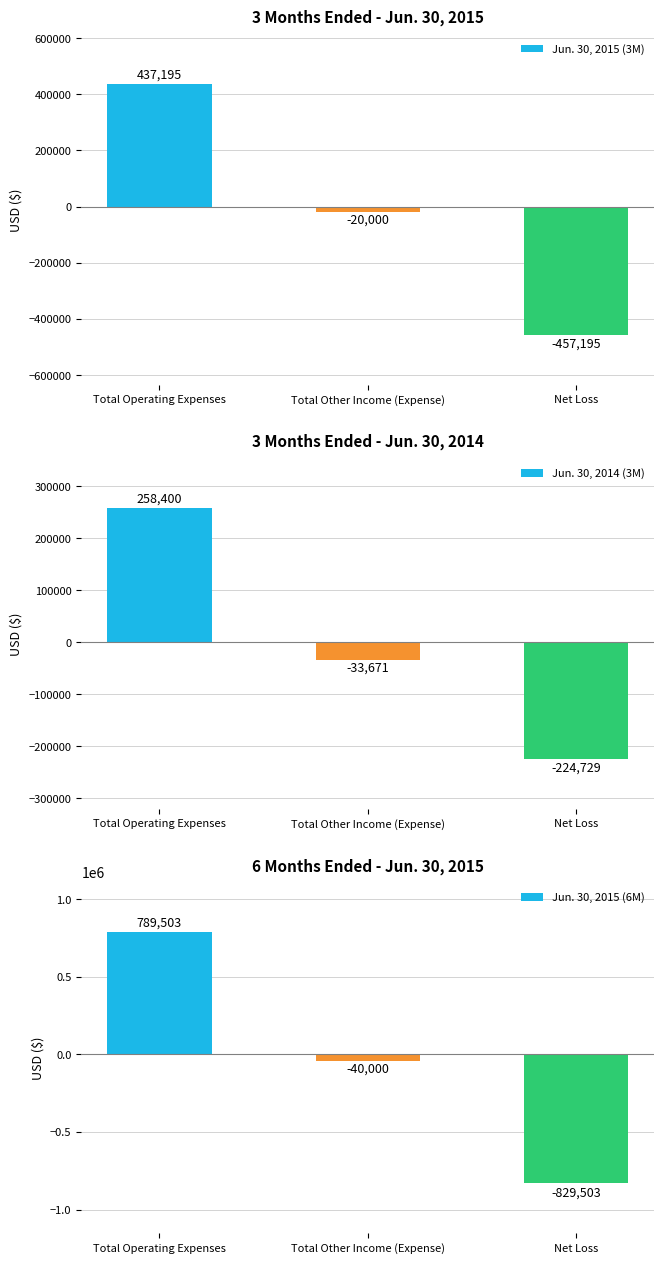

What value does the Jun. 30, 2015 (3M) series have at Net Loss?

-457195